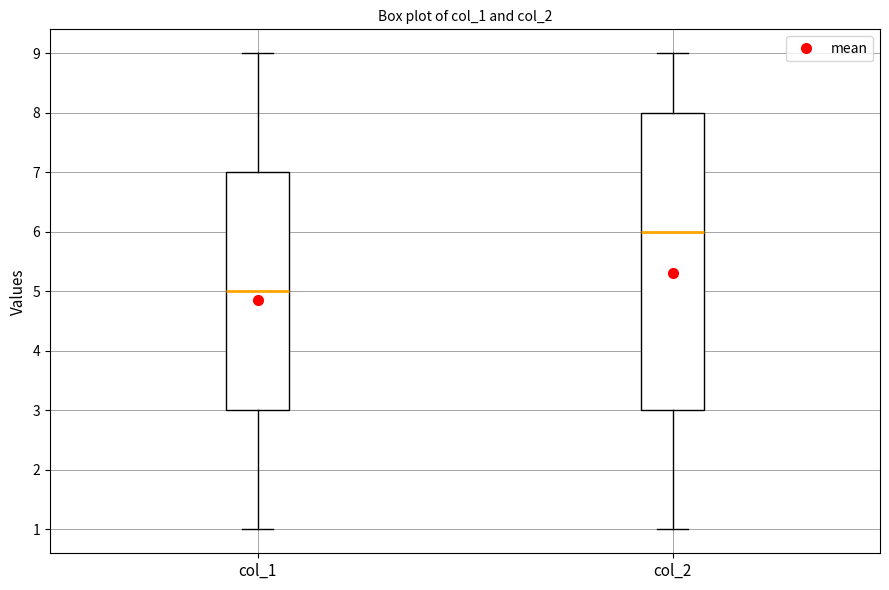

Reading left to right, read every box against the y-axis: the position of its median line, the range the box covers, and the ends of its whiskers. The values are not printed on the chart, so give them approximately, as read against the axis.

col_1: median 5, box 3 to 7, whiskers 1 to 9
col_2: median 6, box 3 to 8, whiskers 1 to 9